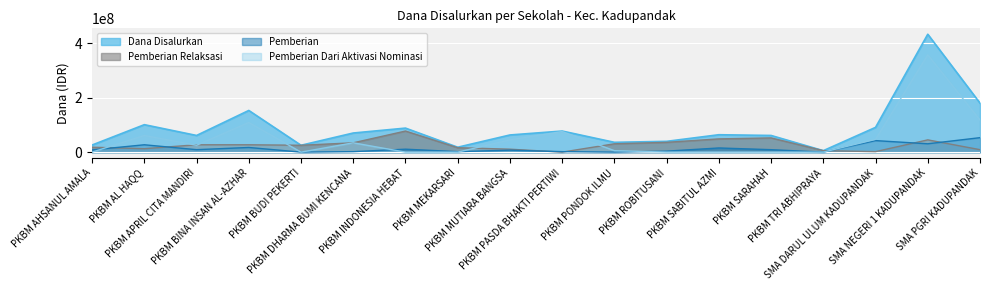

Where does the Dana Disalurkan series first go above 63900000?

PKBM AL HAQQ